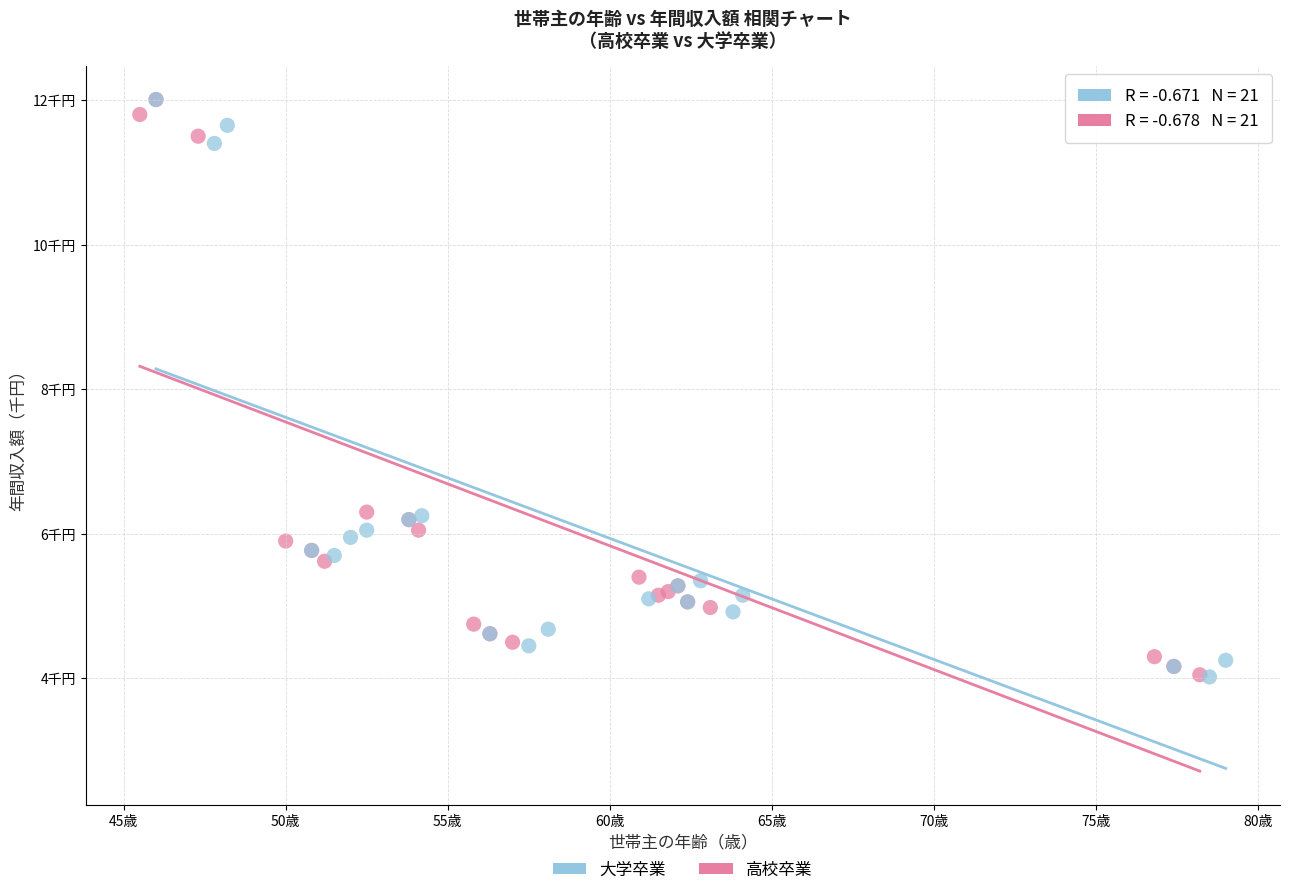

What are all the series names shown in the legend?

大学卒業, 高校卒業